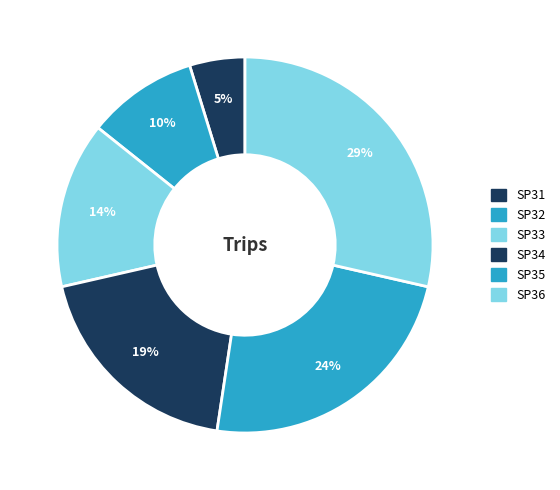

How many slices are in this pie chart?

6